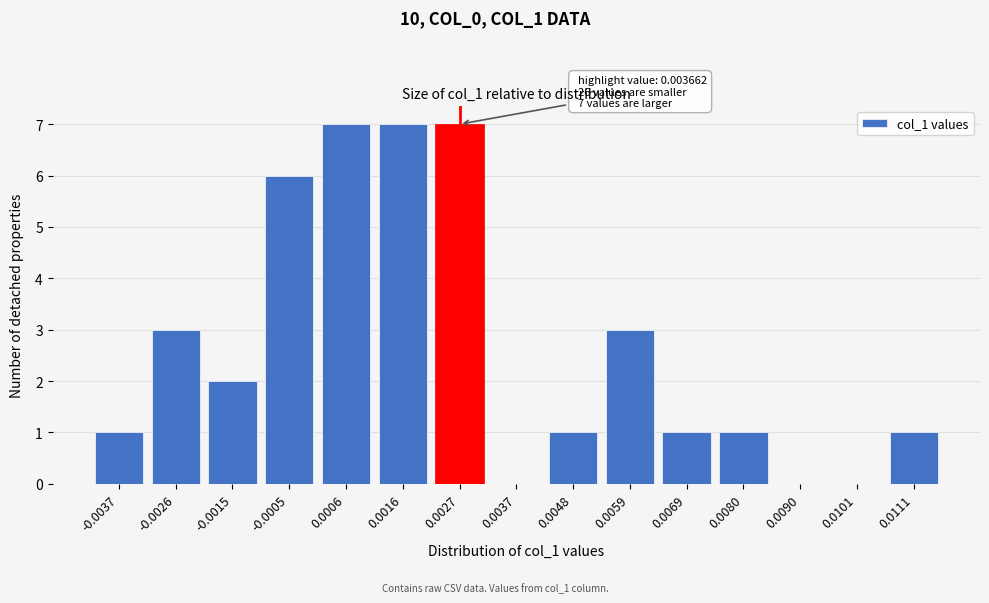

Reading left to right, list all the values displayed in this chart.

-0.0037=1	-0.0026=3	-0.0015=2	-0.0005=6	0.0006=7	0.0016=7	0.0027=7	0.0037=0	0.0048=1	0.0059=3	0.0069=1	0.0080=1	0.0090=0	0.0101=0	0.0111=1